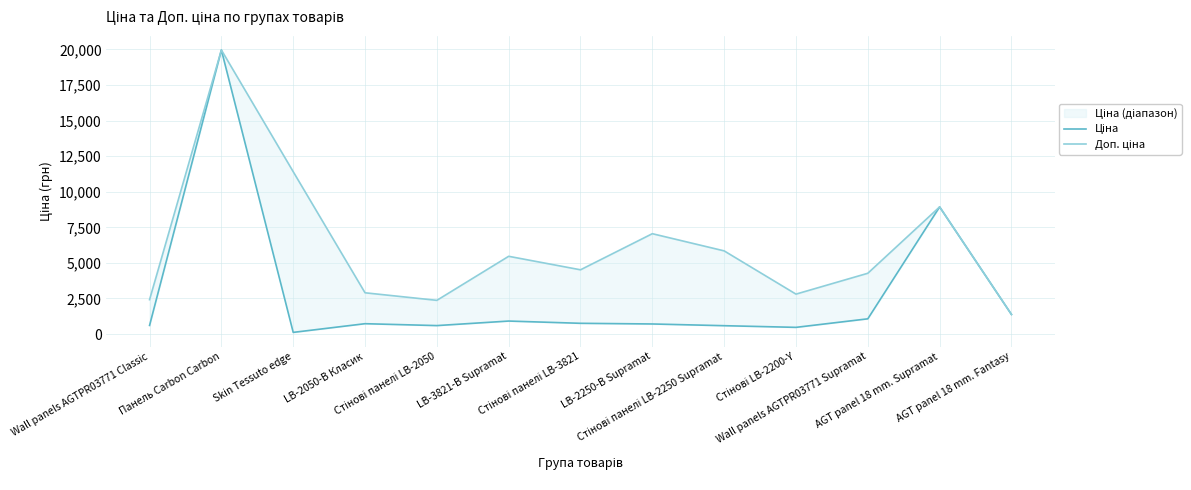

Rank the series by their average value, from lowest to highest.

Ціна, Доп. ціна